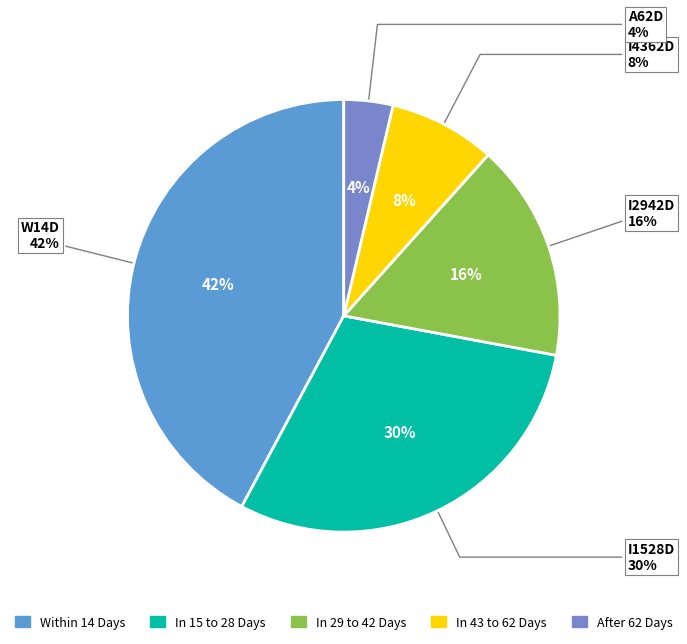

How many segments does this pie chart have?

5